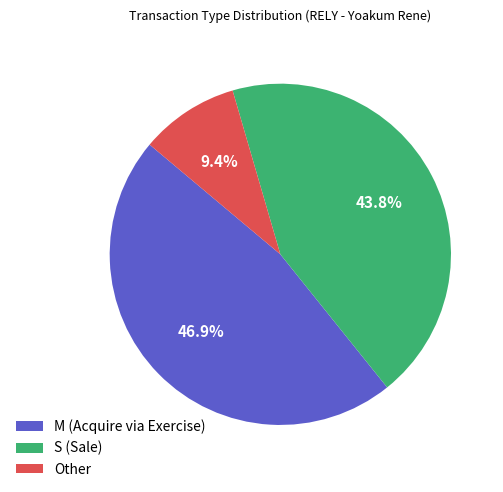

Rank the categories by value from lowest to highest.

Other, S (Sale), M (Acquire via Exercise)